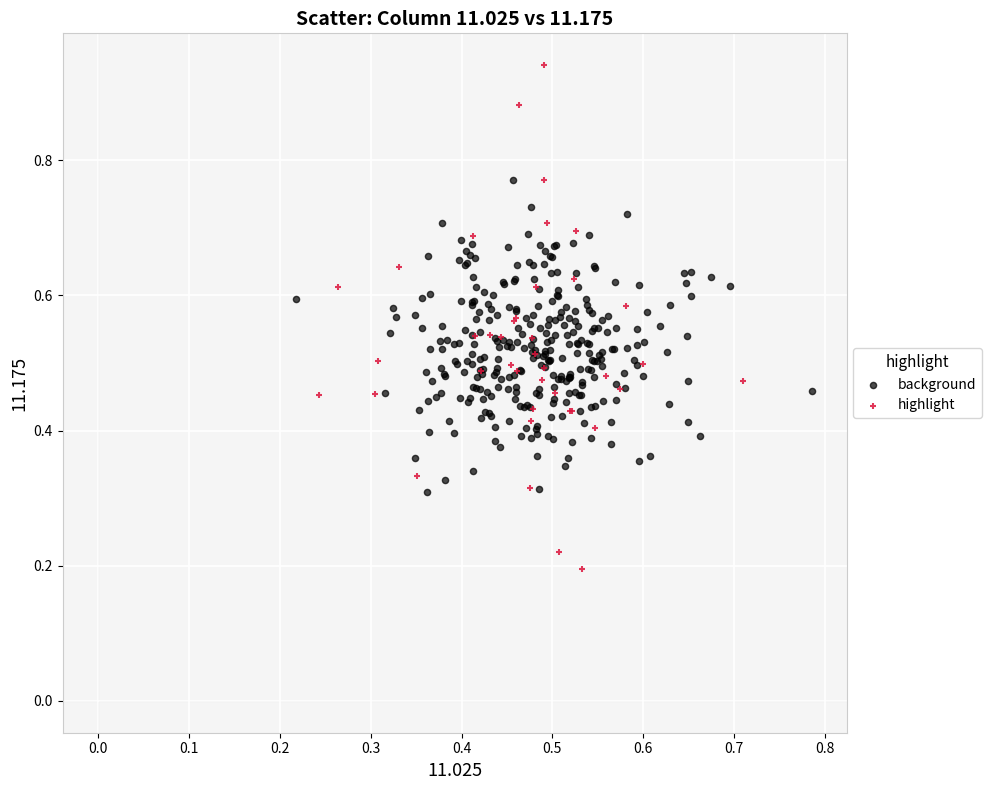

Which series reaches the maximum Y coordinate?

highlight